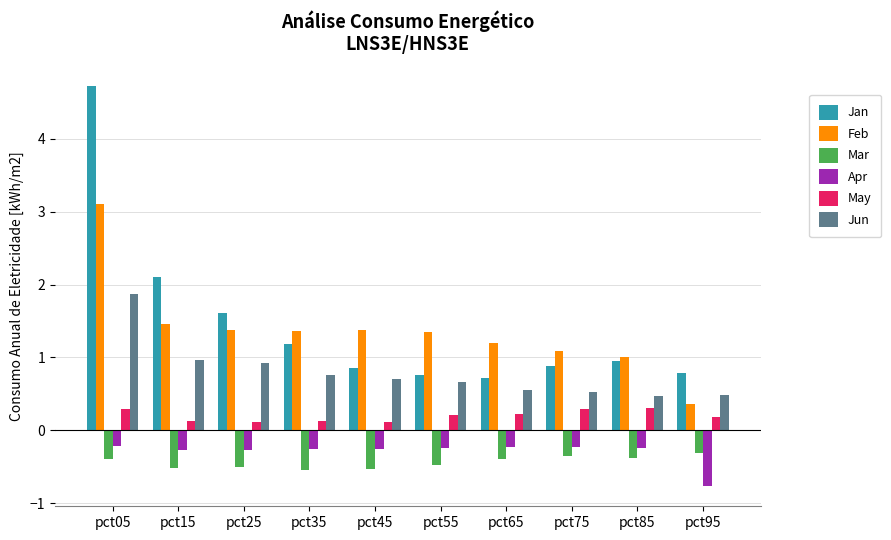

Between pct05 and pct45, which series saw the biggest shift?

Jan